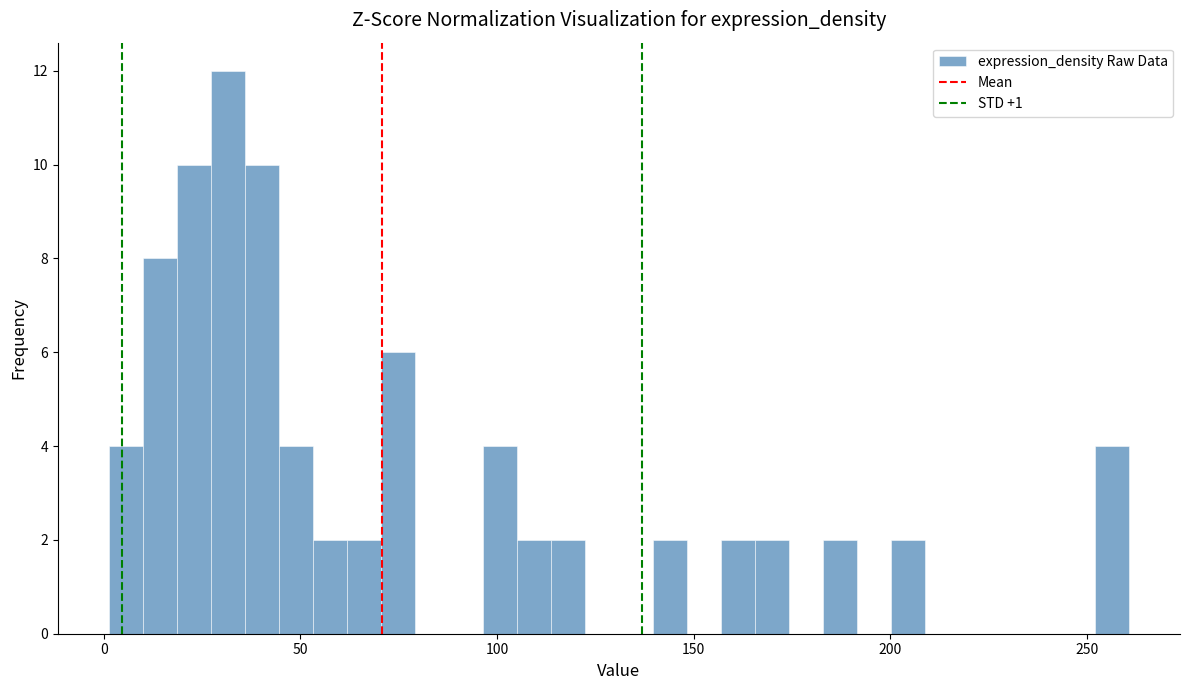

Around what value on the x-axis is the tallest bar? Give the approximate position of its centre, as read against the axis.

30